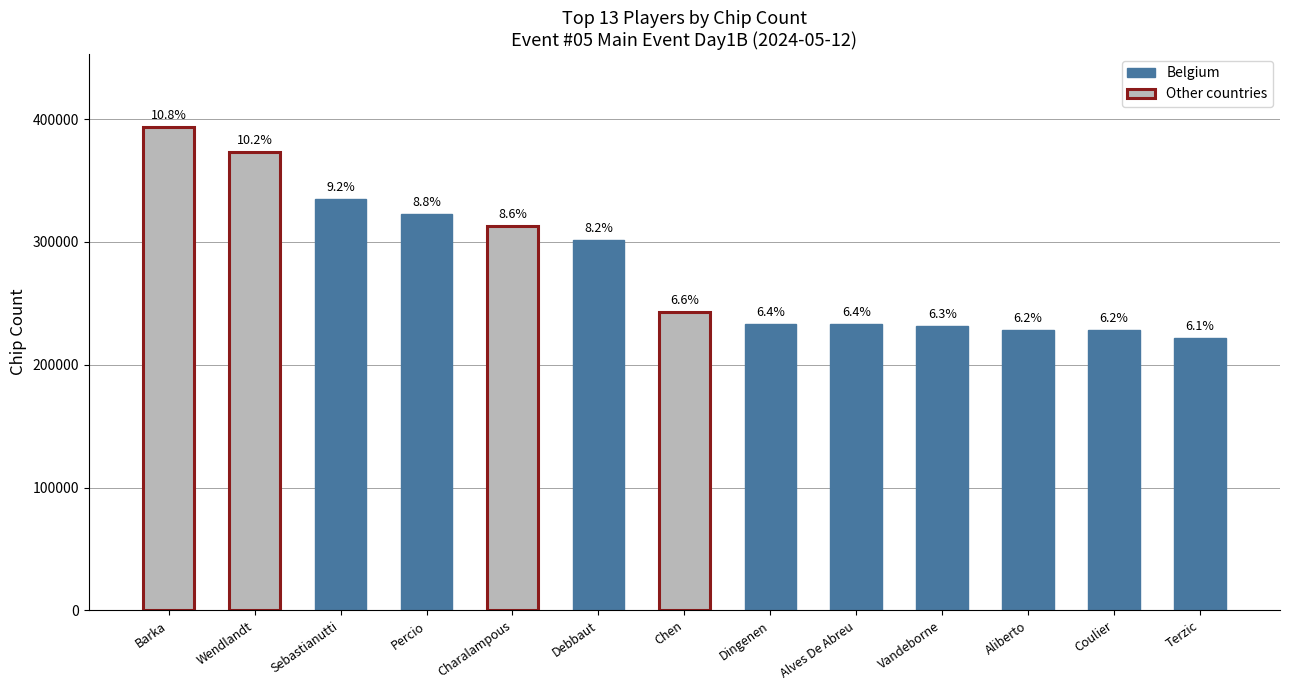

Where is the data nearest to the value 308000?

Charalampous